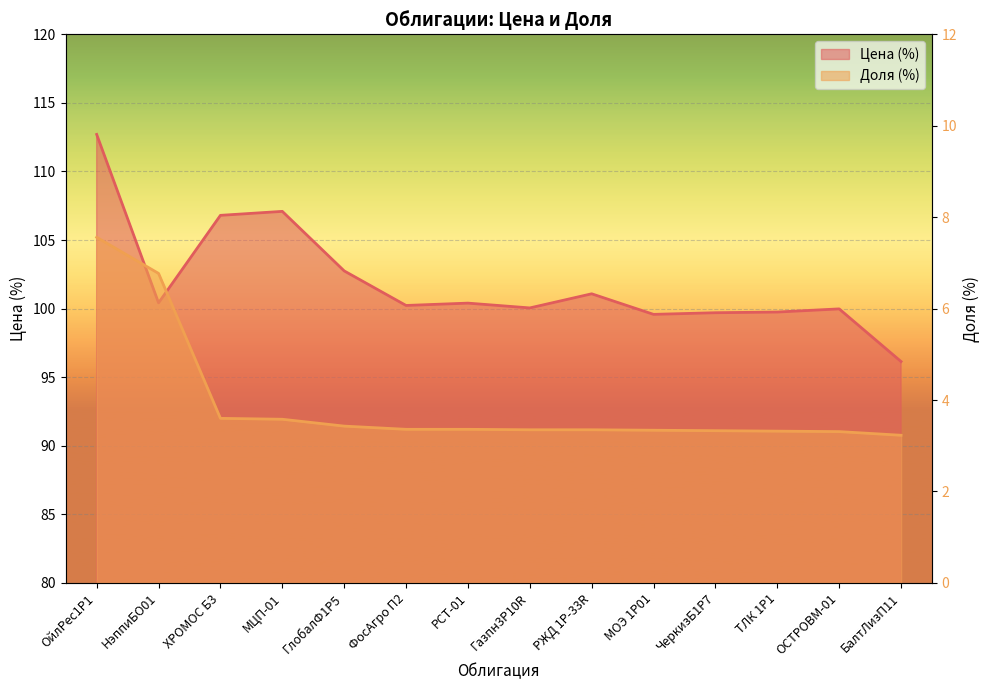

The Доля series shows 5.9 at РЖД 1Р-33R. True or false?

False